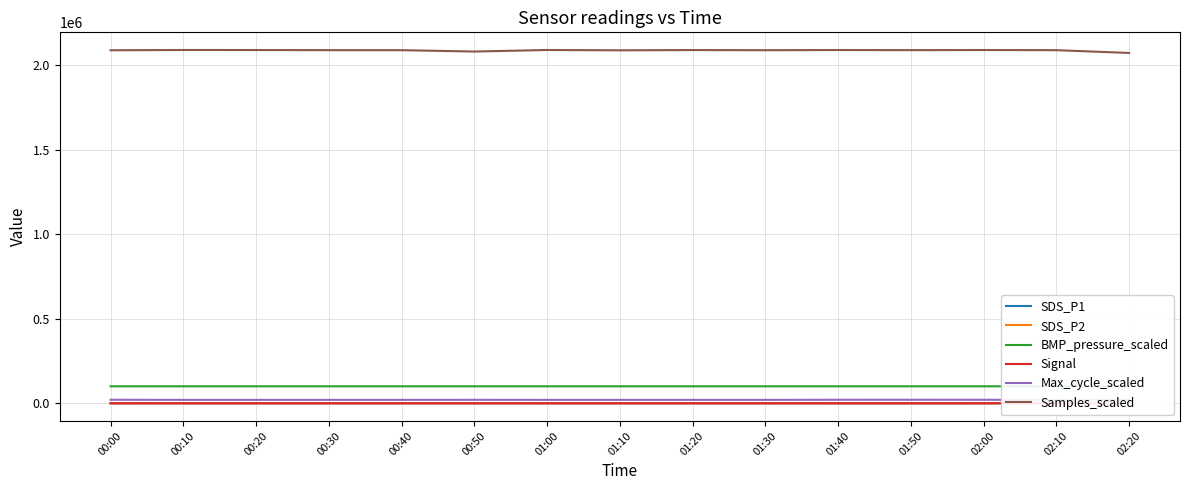

Between 01:10 and 01:00, which is larger?

01:10